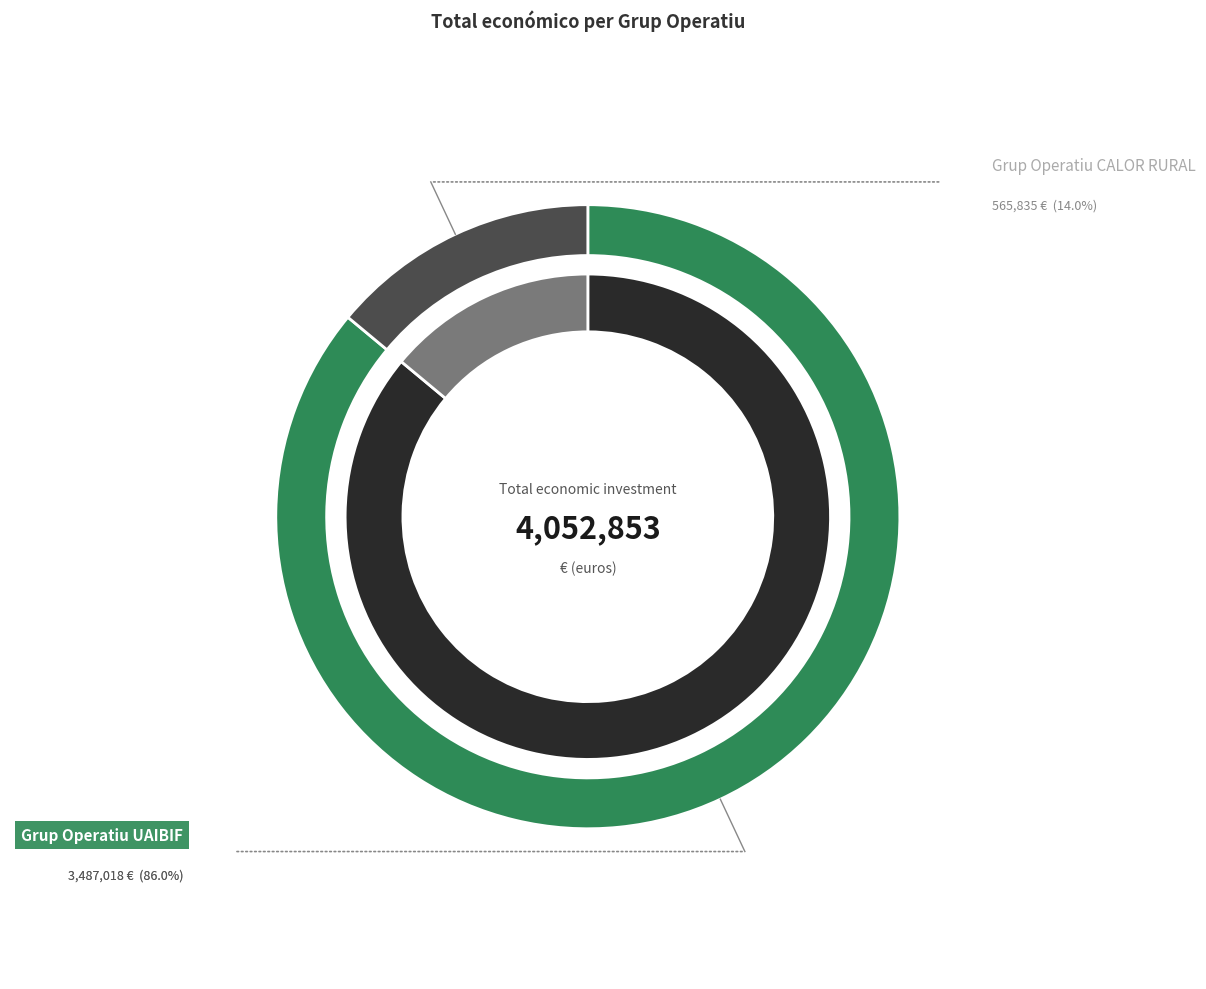

Is there a majority slice in this chart?

Yes